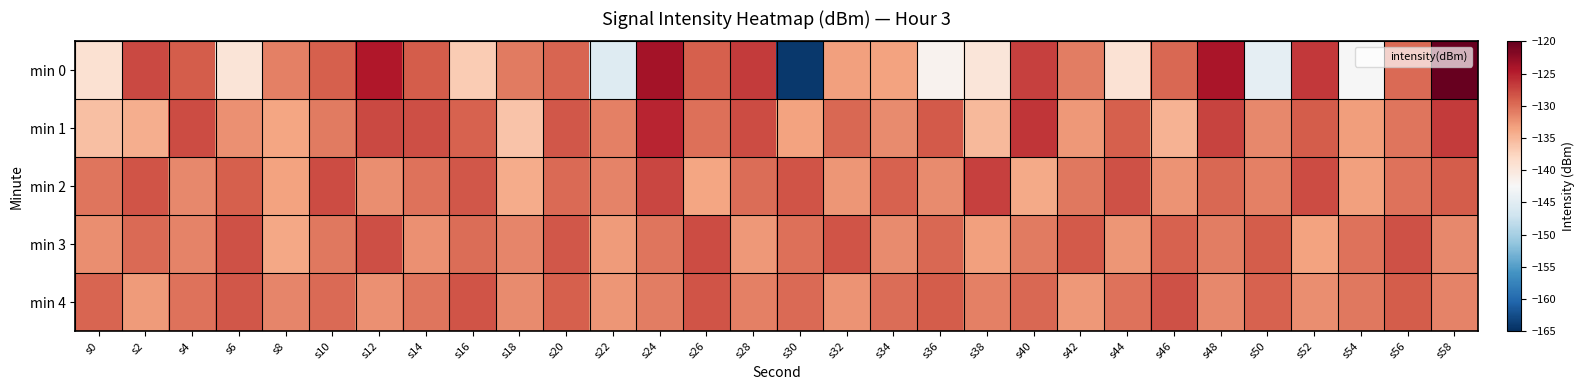

Between s24 and s8, which is larger?

s24